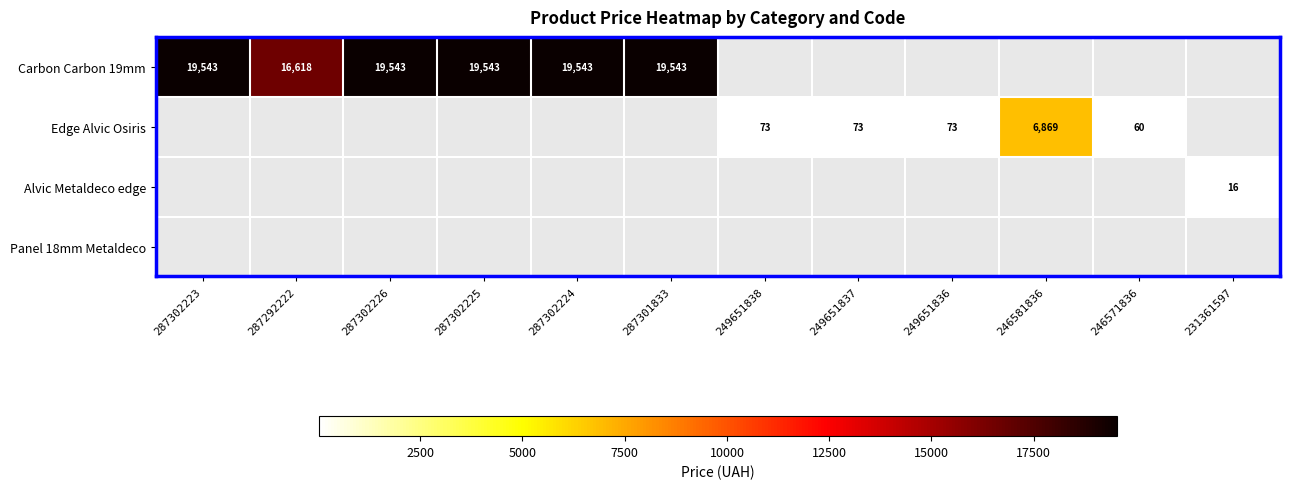

The Carbon Carbon 19mm series shows 9998.8 at 287292222. True or false?

False